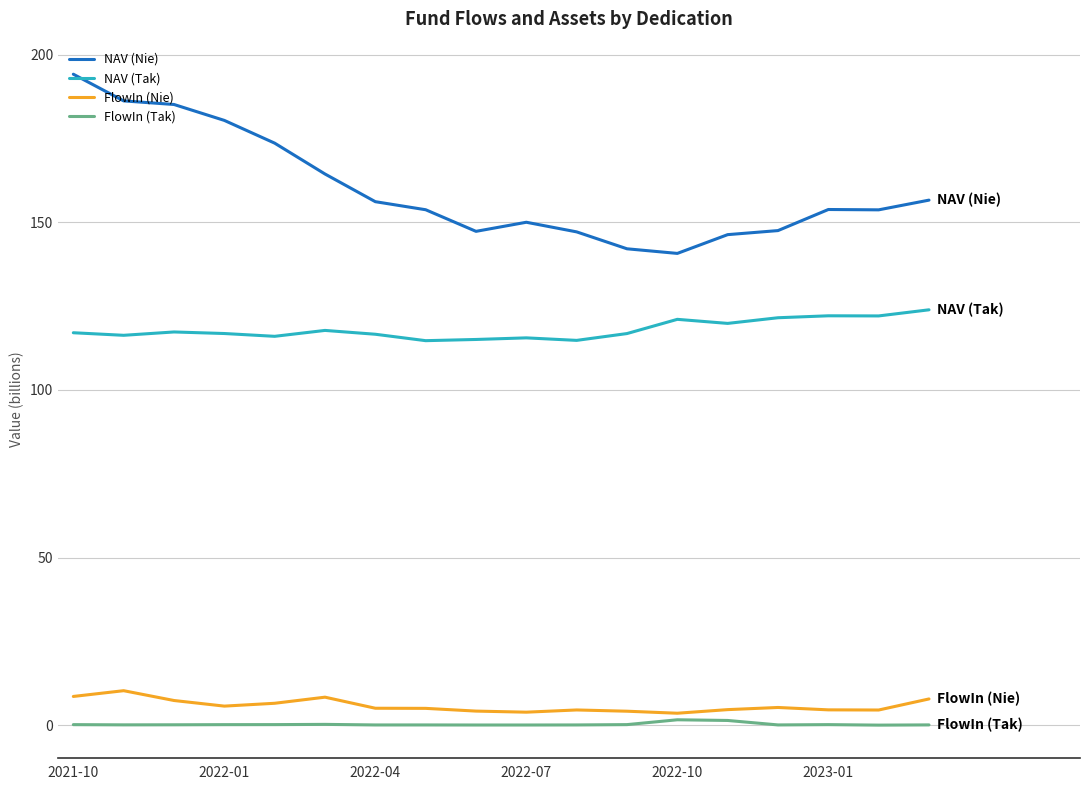

Rank the series by their maximum value, from highest to lowest.

NAV (Nie), NAV (Tak), FlowIn (Nie), FlowIn (Tak)